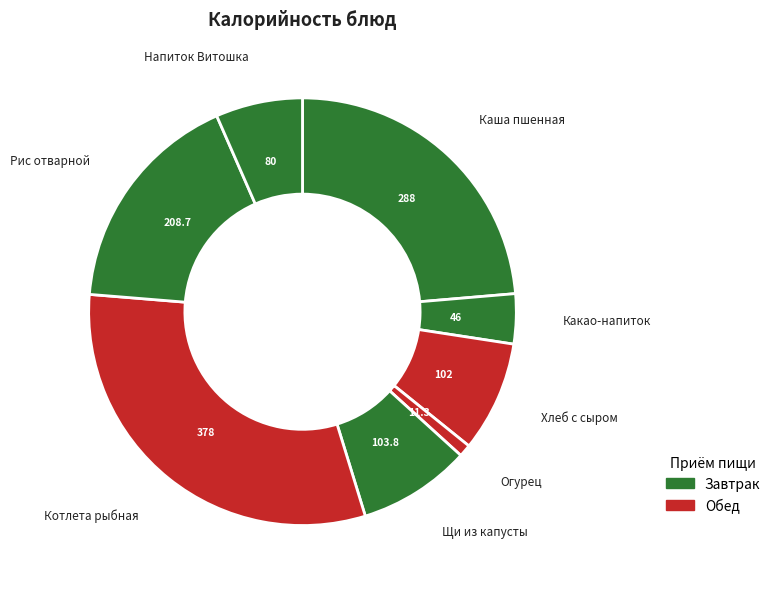

Count the number of slices in the pie.

8